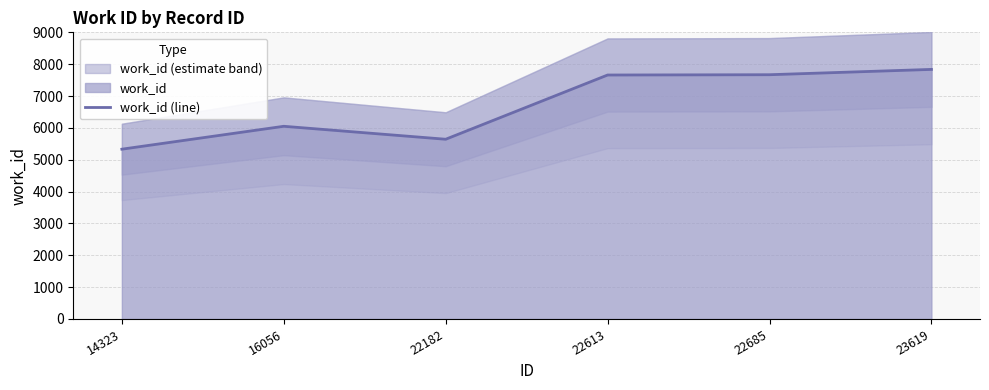

True or false: the data shows 5331 at 14323.

True